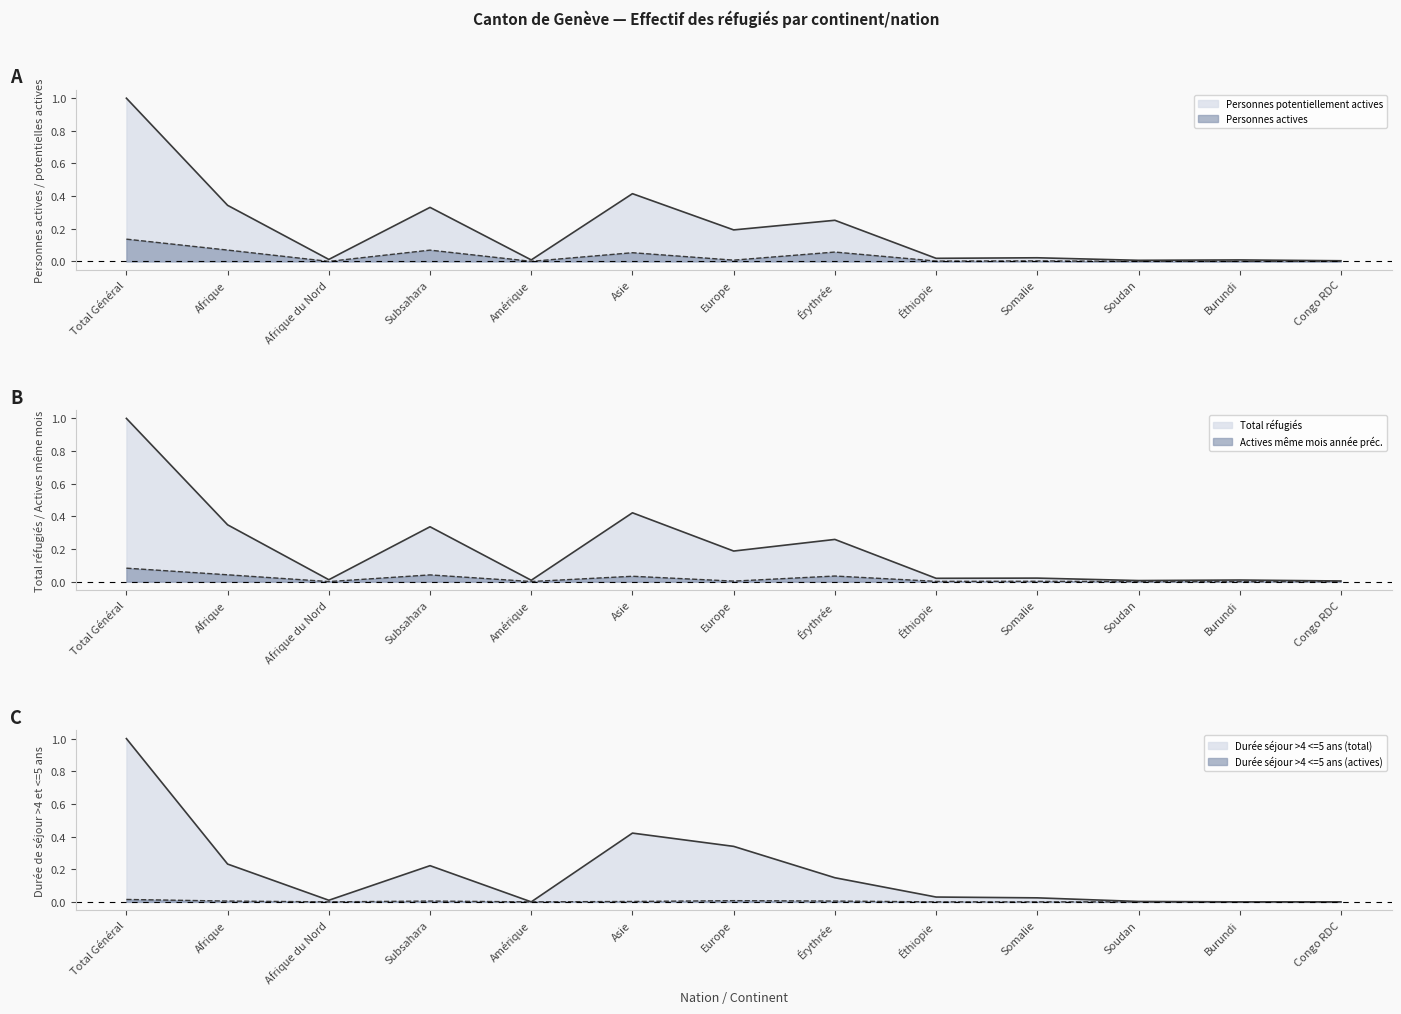

Which series ends up on top after the final intersection of Durée séjour >4 <=5 ans (total) and Total réfugiés?

Total réfugiés